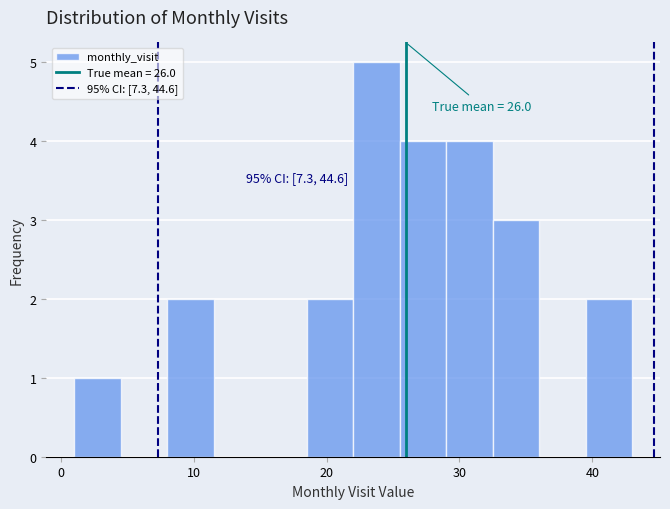

Around what value on the x-axis is the tallest bar? Give the approximate position of its centre, as read against the axis.

24